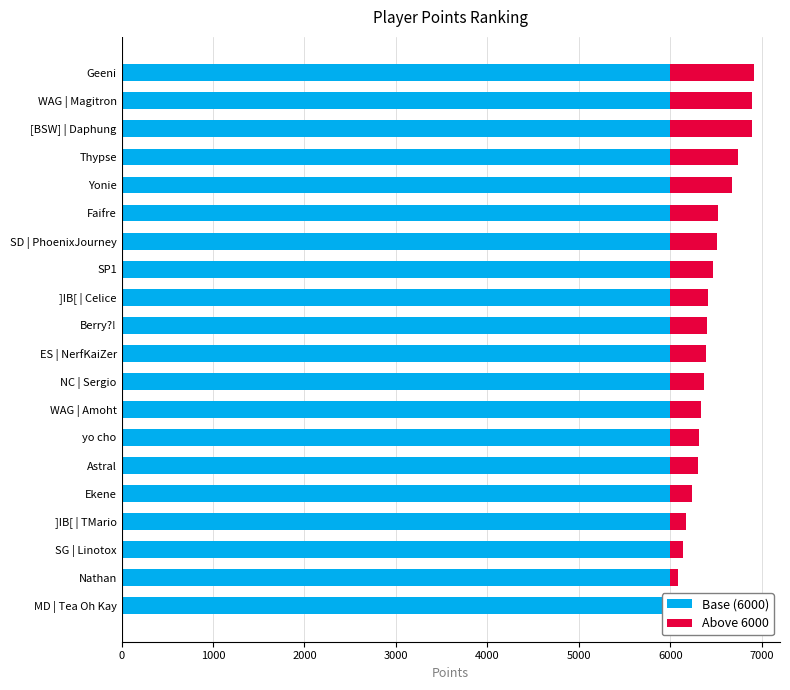

How many bars are there in each group?

2